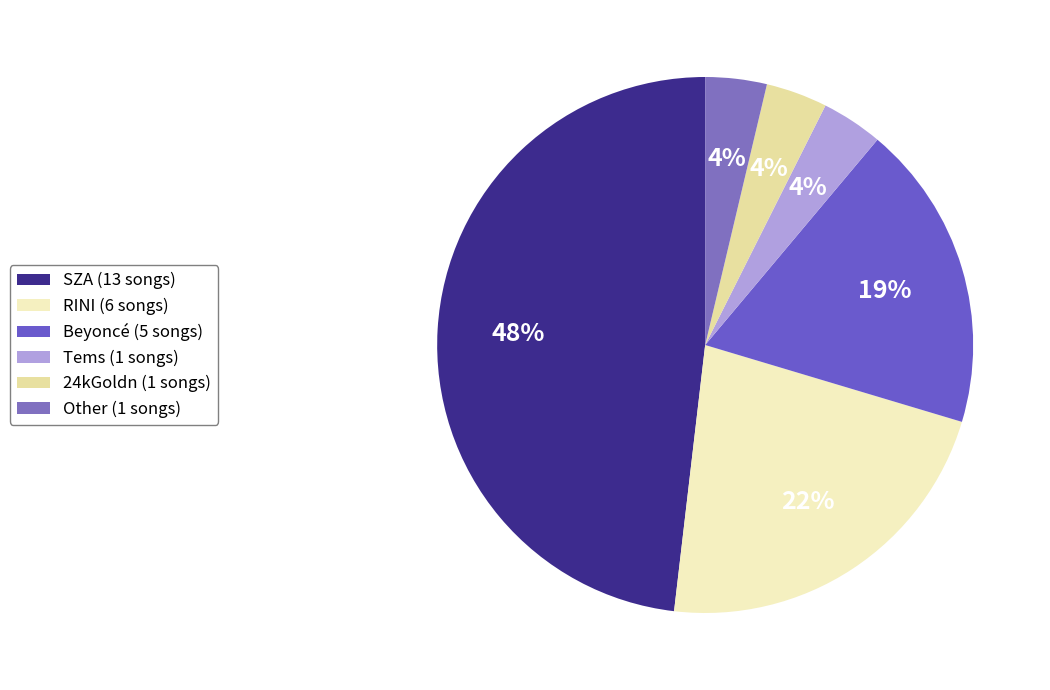

Is it true that RINI is 31% of the pie?

False